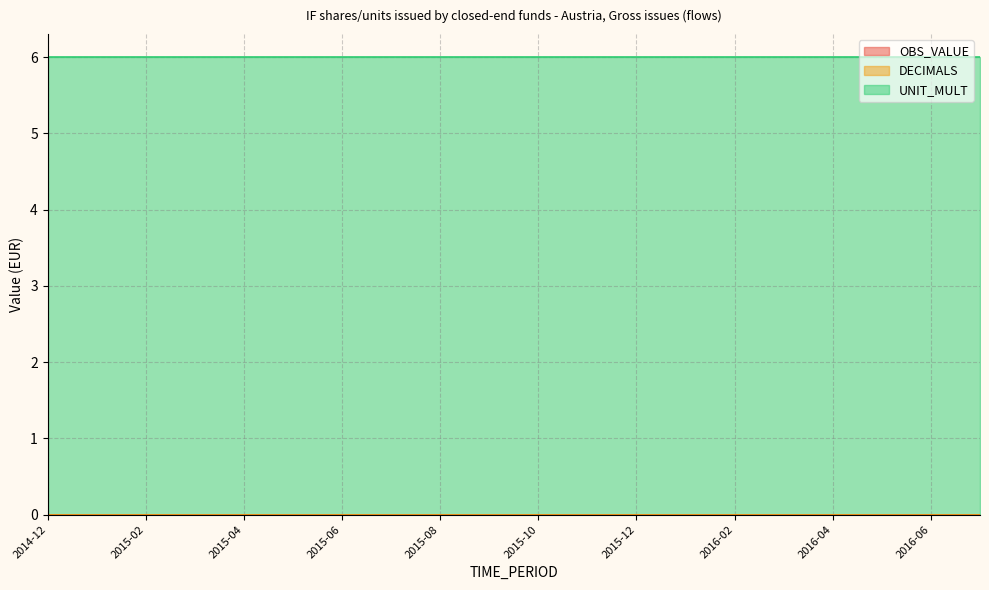

Read the UNIT_MULT value at 2016-01.

6